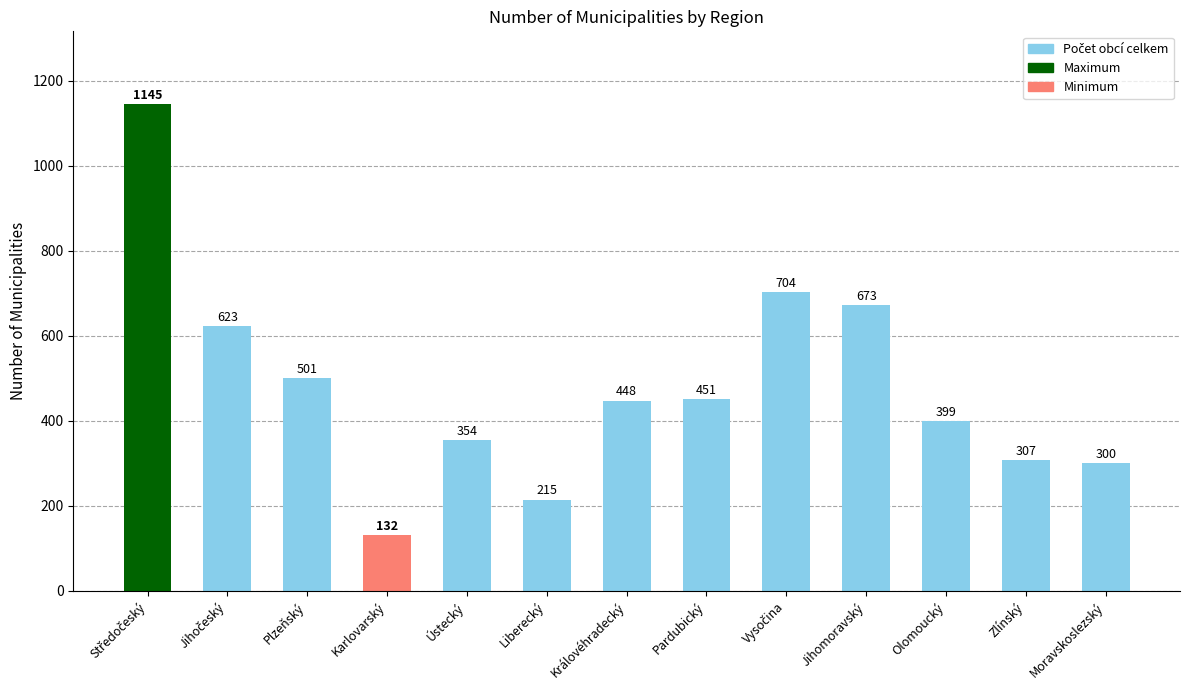

How many data points does each series have?

13